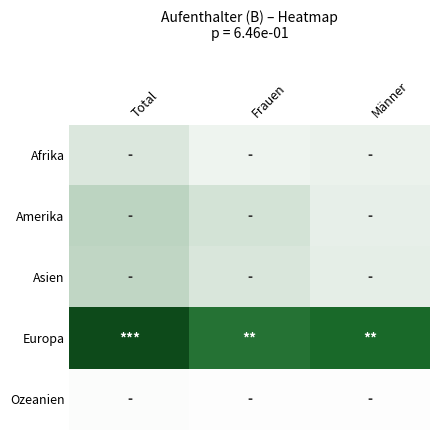

What is the maximum value shown in the chart?

1.0